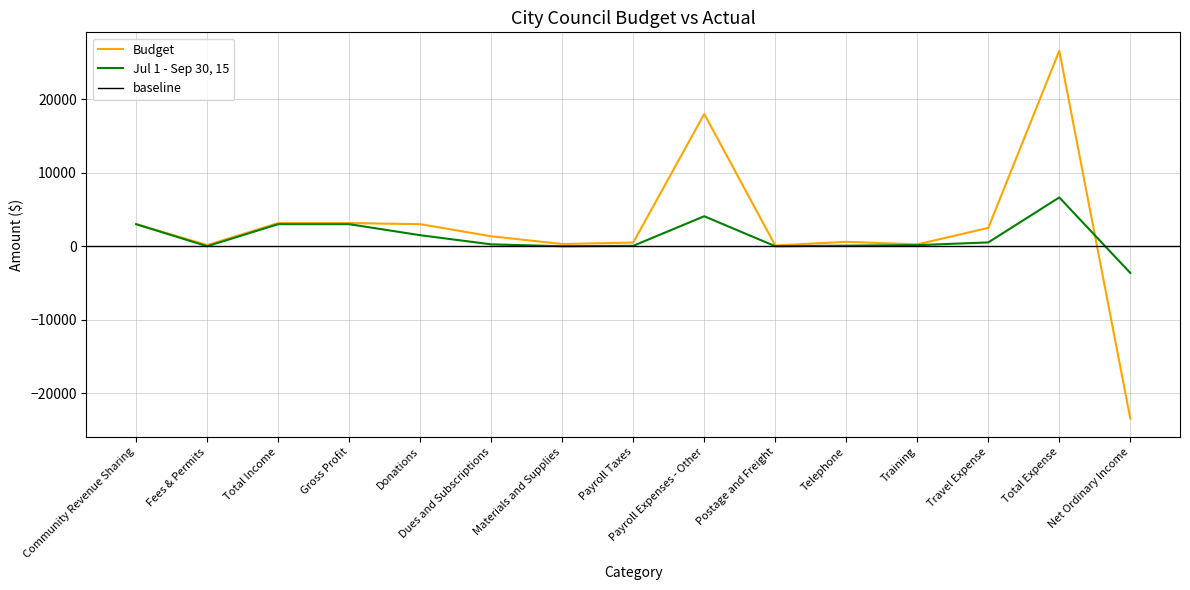

How many data points in Jul 1 - Sep 30, 15 are less than 255?

7